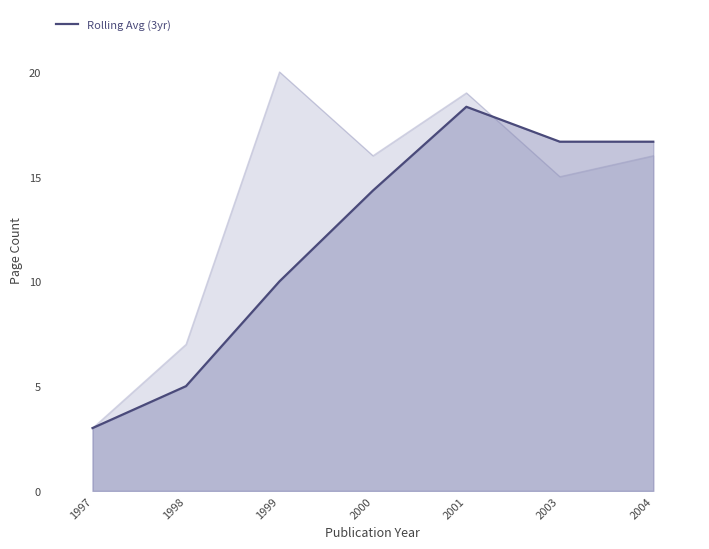

What is the sum of the values at 1997 and 2003?

19.7